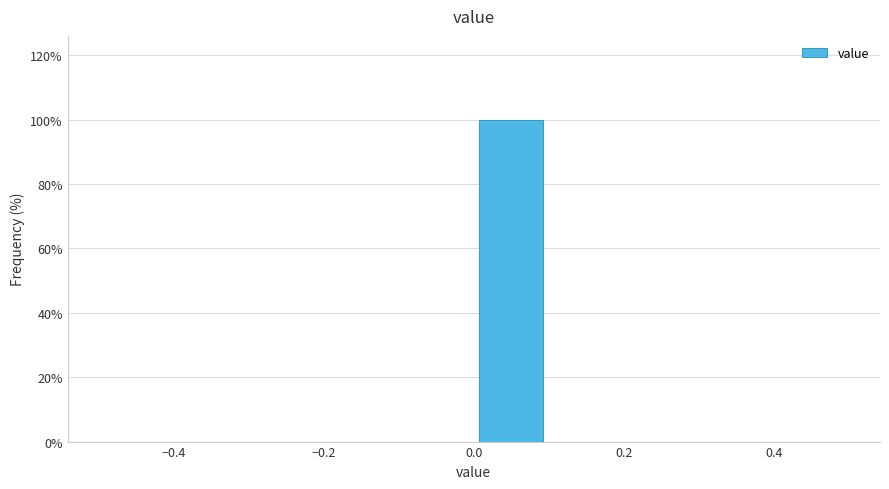

Reading left to right, transcribe this chart: for each bar, give the range it covers on the x-axis and its height. The values are not printed on the chart, so give them approximately, as read against the axis.

-0.5 to -0.4: 0
-0.4 to -0.3: 0
-0.3 to -0.2: 0
-0.2 to -0.1: 0
-0.1 to 0.0: 0
0.0 to 0.1: 100
0.1 to 0.2: 0
0.2 to 0.3: 0
0.3 to 0.4: 0
0.4 to 0.5: 0